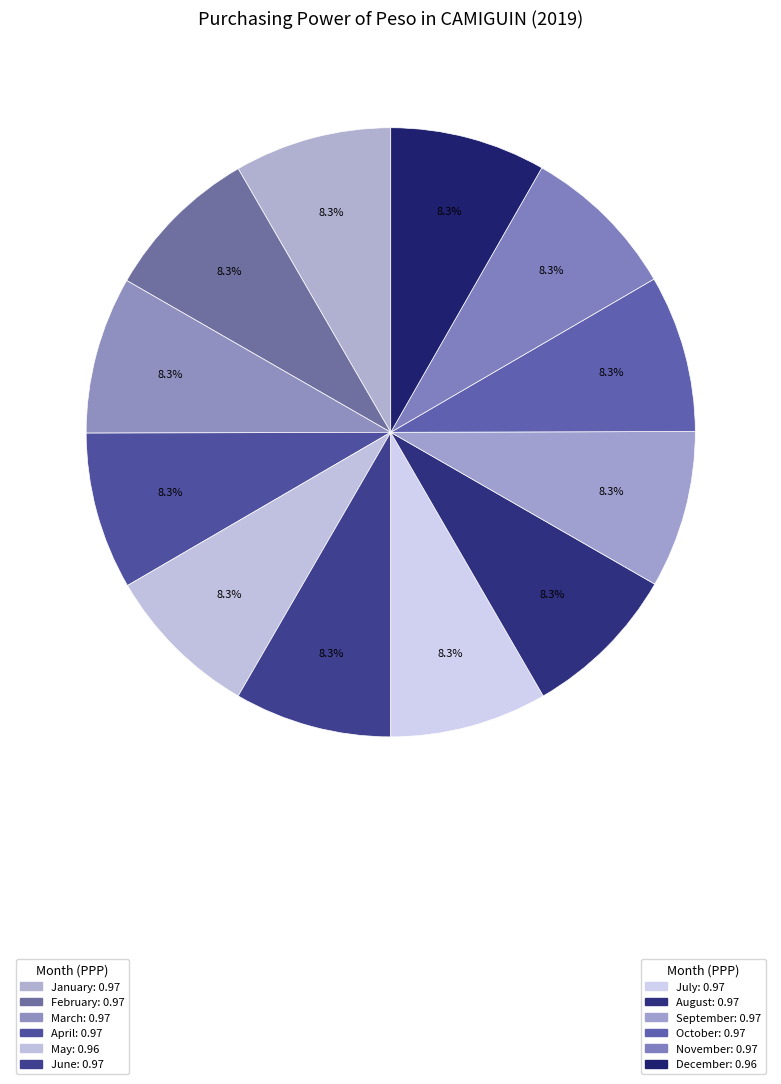

Rank the categories by value from highest to lowest.

January, February, March, April, June, July, August, September, October, November, May, December